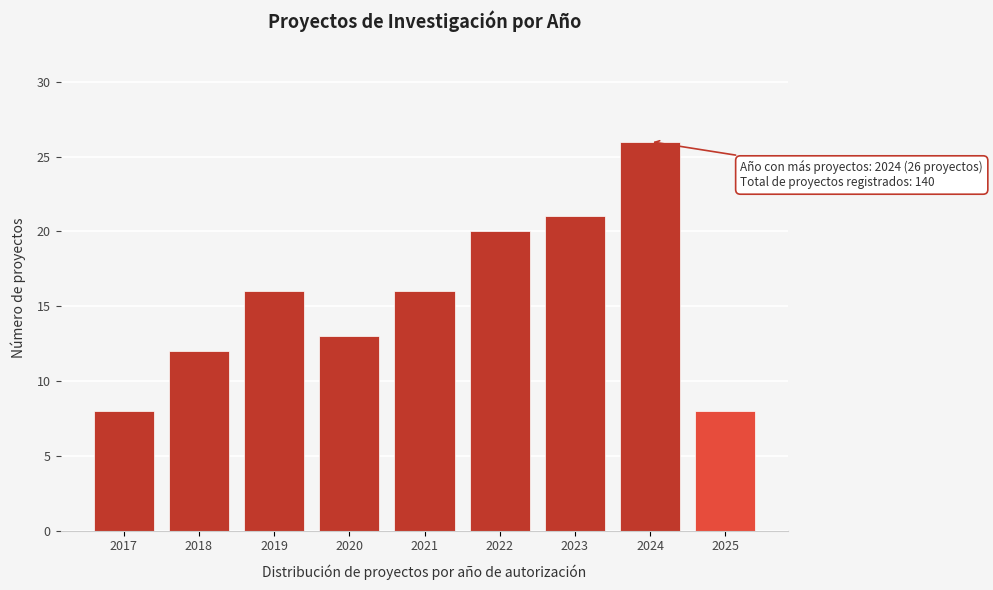

Reading left to right, transcribe all the data shown in this chart.

8	12	16	13	16	20	21	26	8